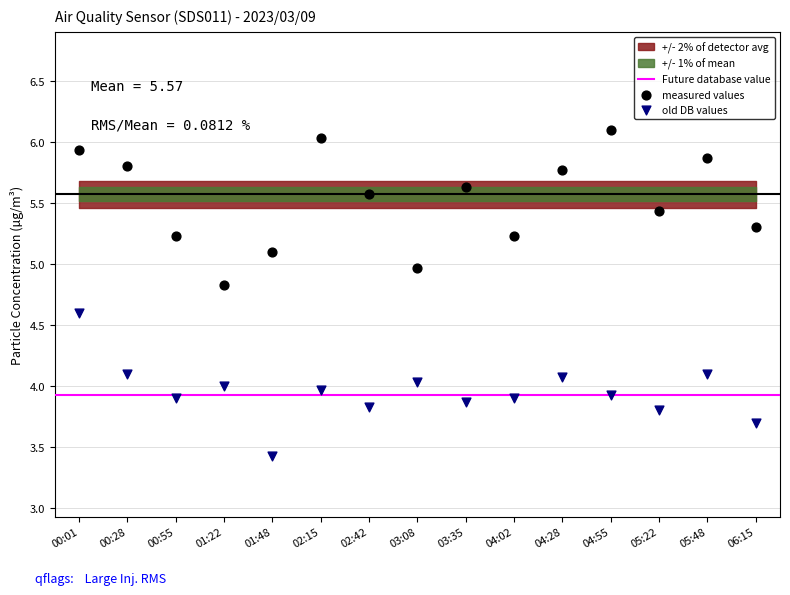

Which series contains the highest Y value?

measured values